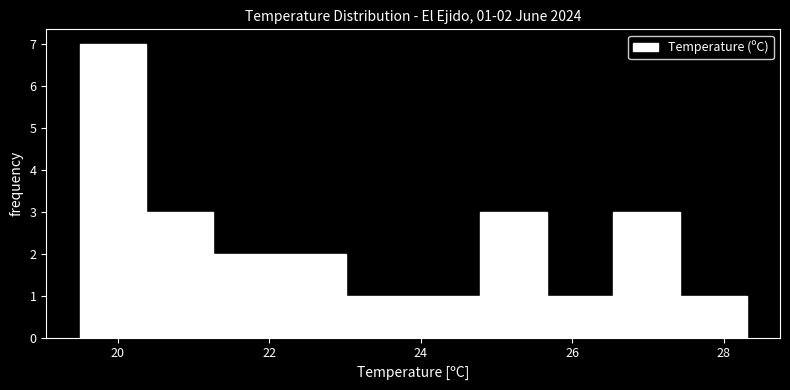

Which range on the x-axis has the tallest bar?

19.50 to 20.38